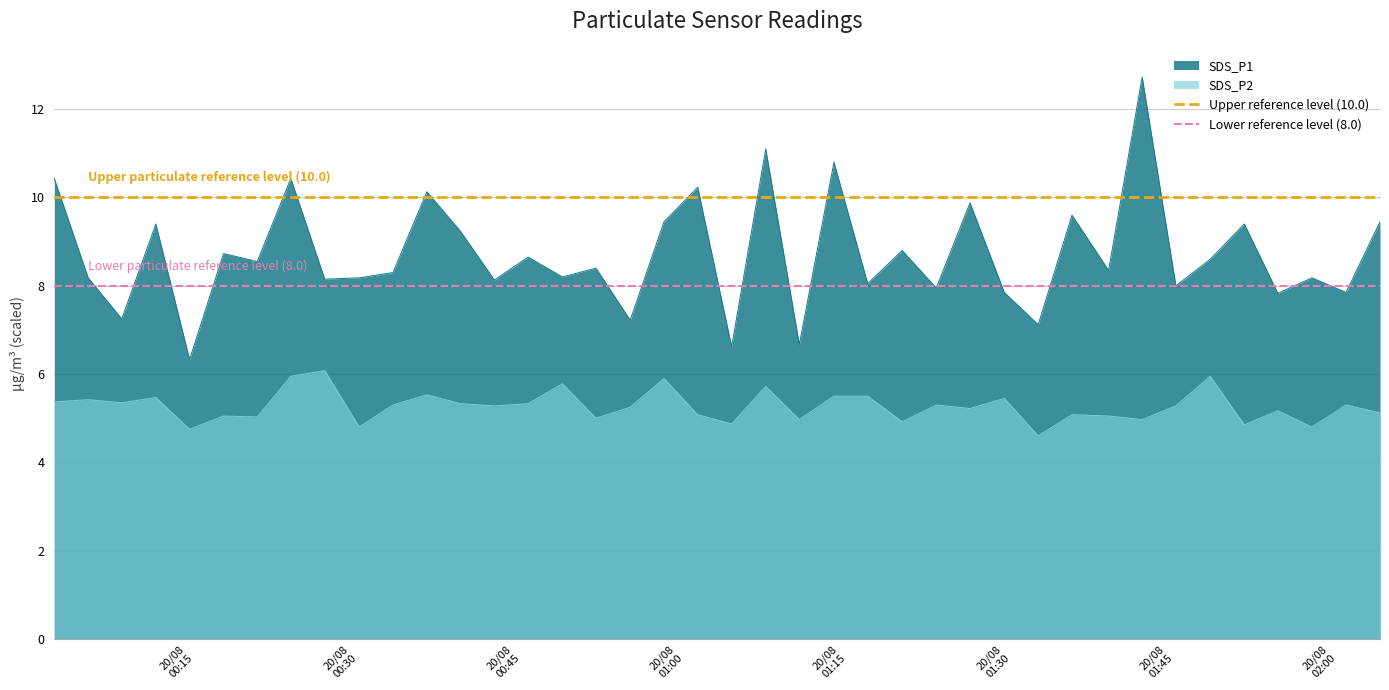

How many lines are shown in the chart?

2